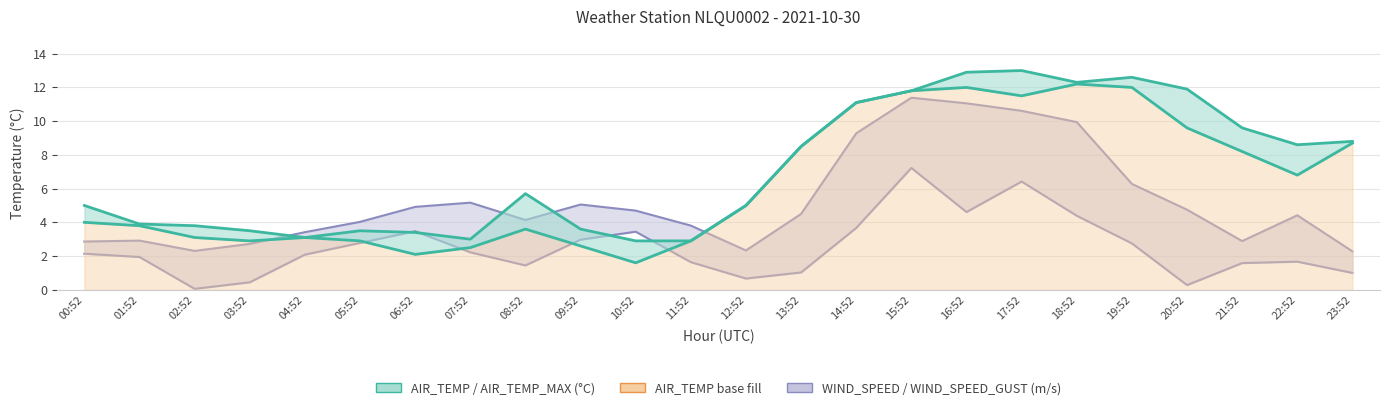

The WIND_SPEED series shows 1.1 at 22:52. True or false?

False